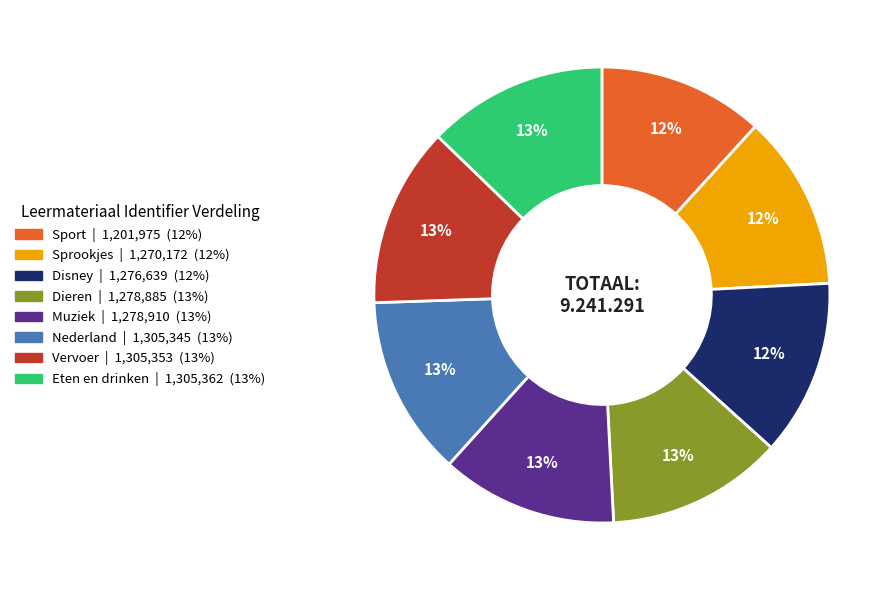

Do Disney and Dieren together represent more than half of the pie?

No